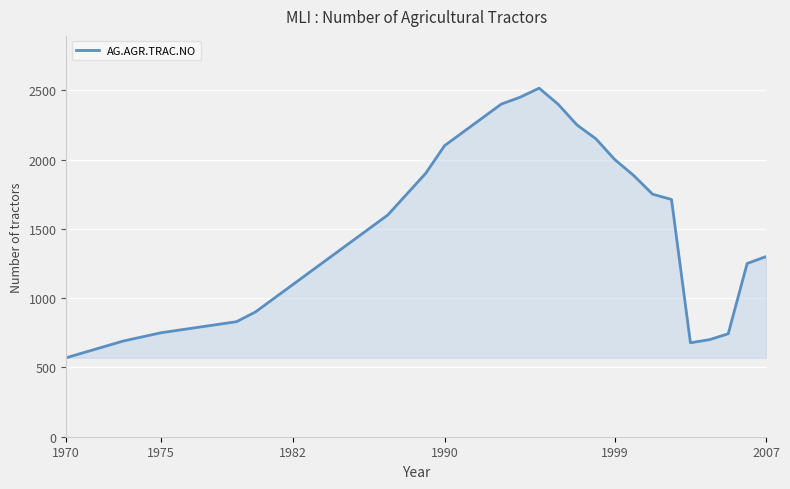

What is the maximum value shown in the chart?

2515